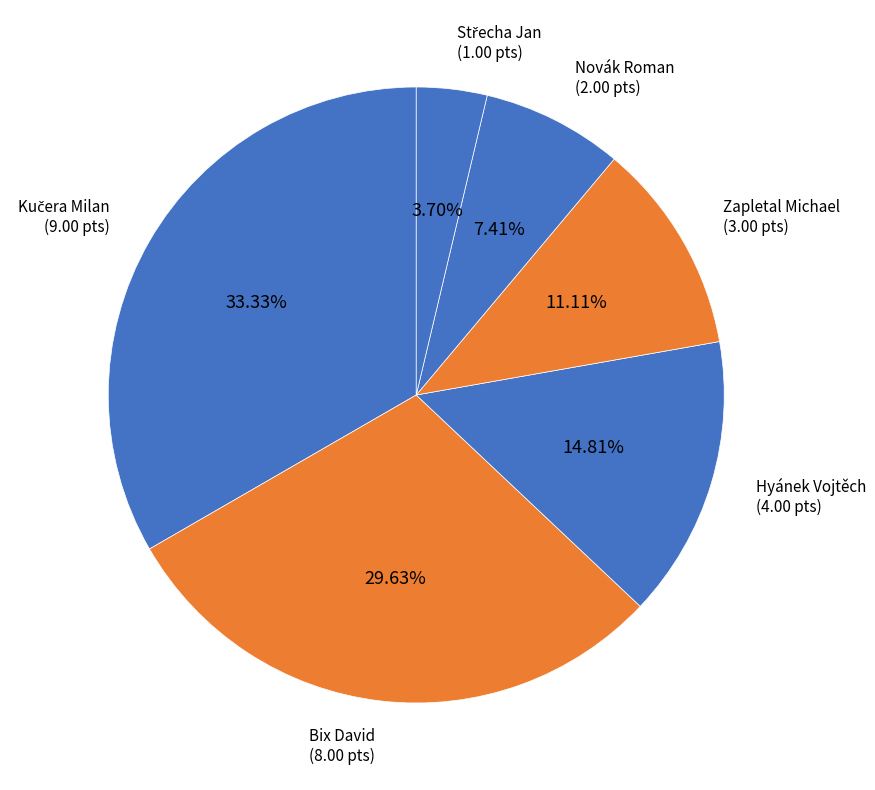

True or false: Hyánek Vojtěch accounts for 15% of the total.

True